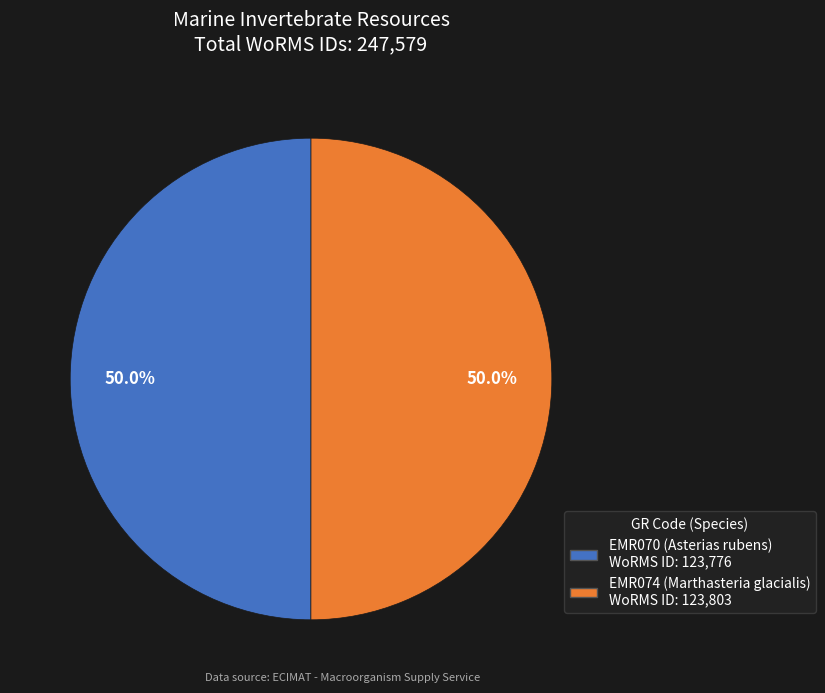

What percentage is the EMR074 slice, to the nearest percent?

50%